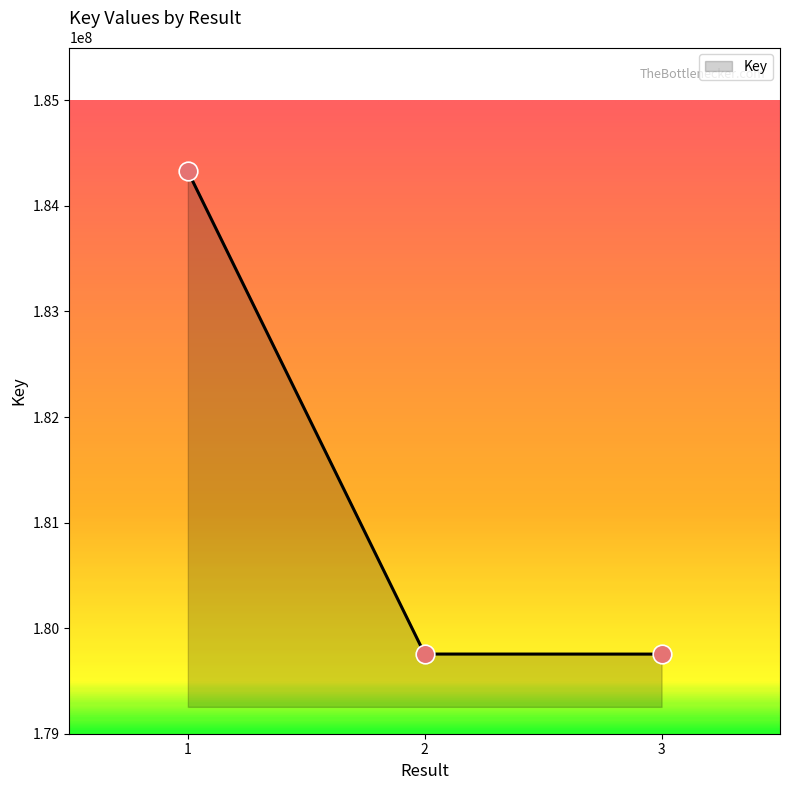

Between 1 and 3, which is larger?

1